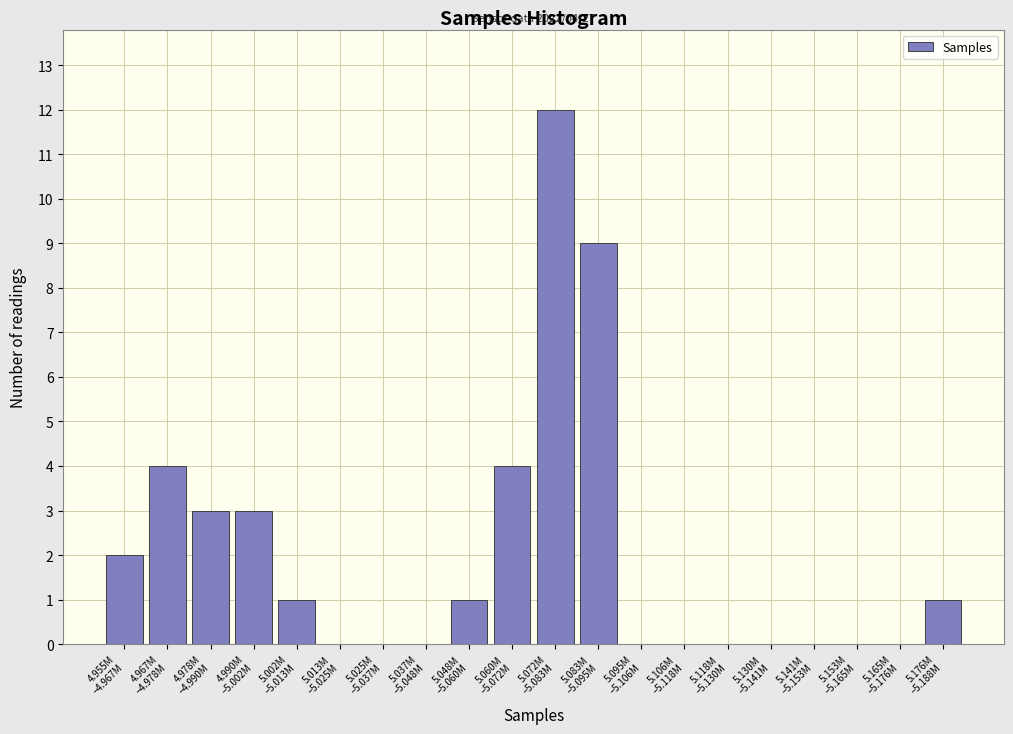

What is the greatest value displayed?

12